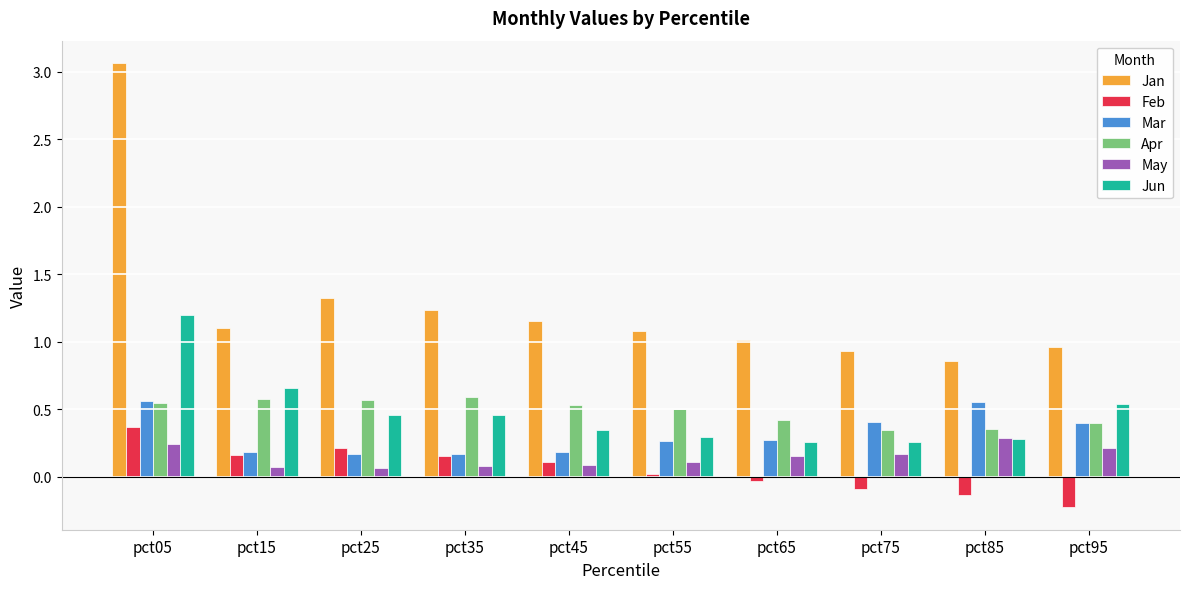

What is the sum of all Jan values?

12.7